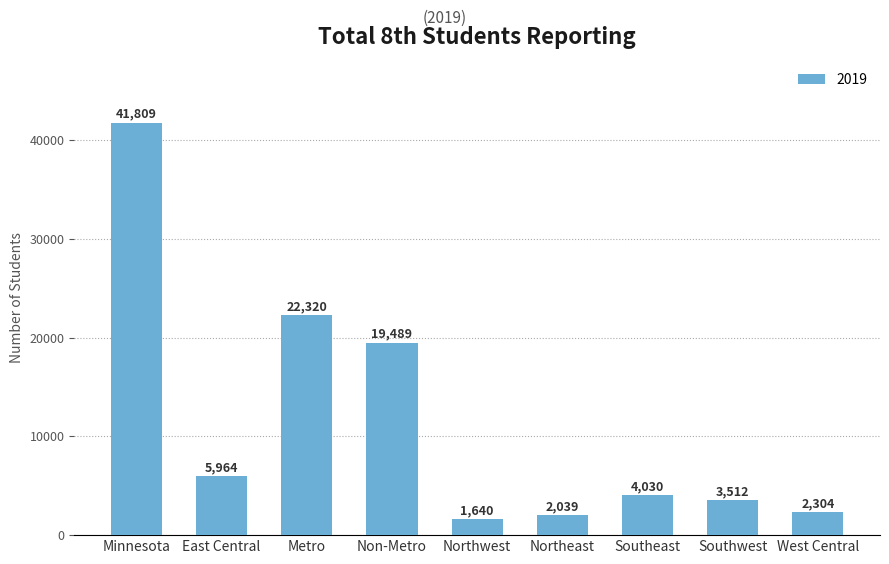

The chart shows a value of 22320 at Metro. True or false?

True